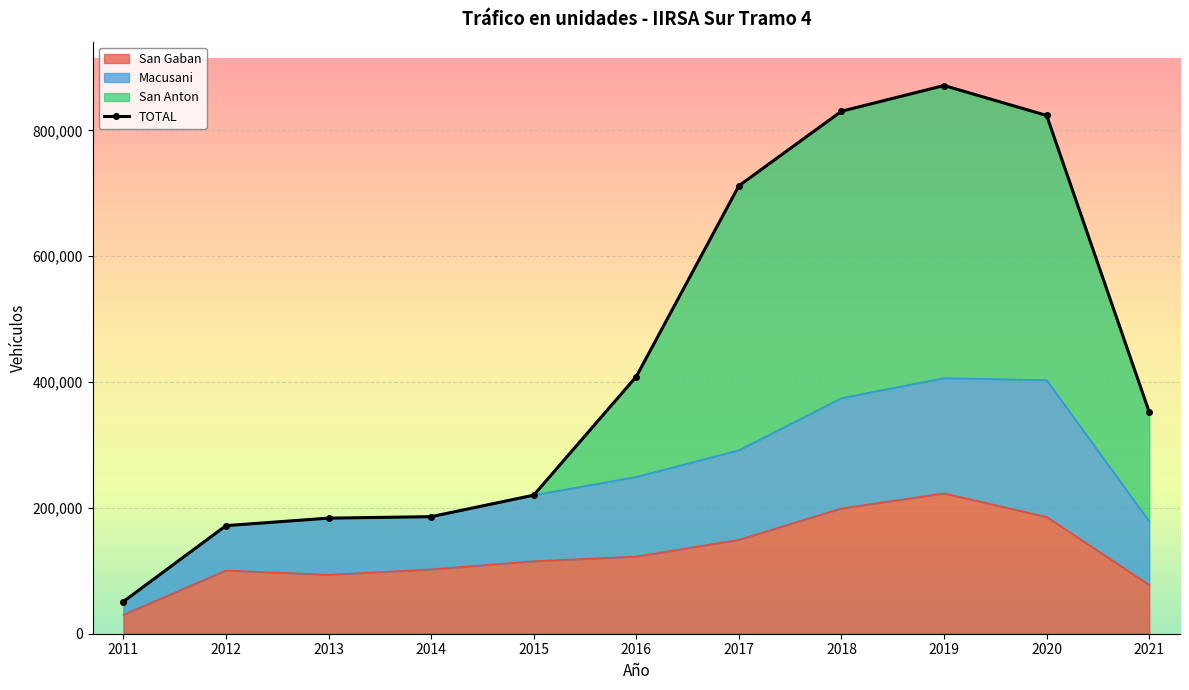

Read the TOTAL value at 2012.

171844